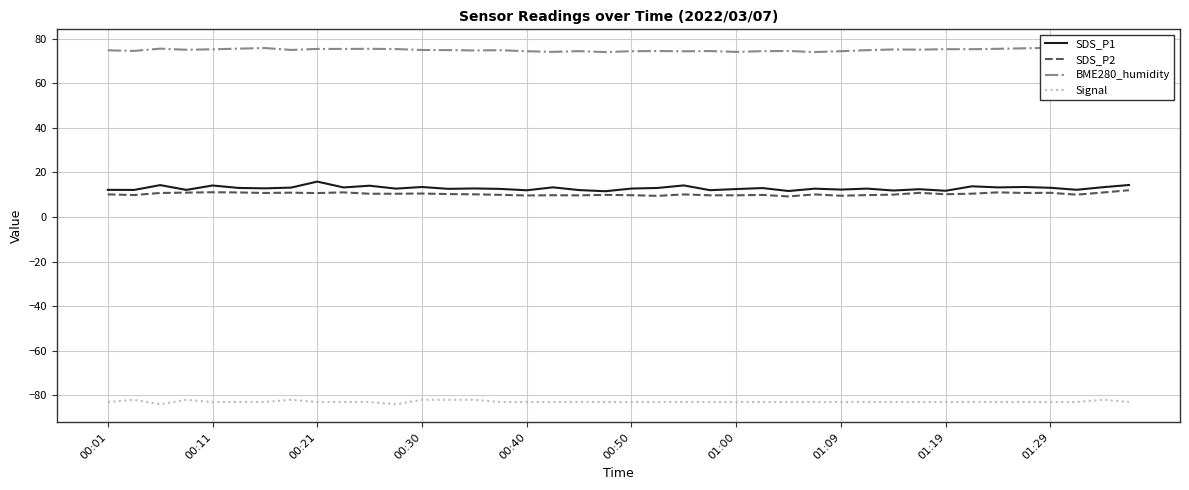

What is the value of the SDS_P1 point at the 34th from the left?

13.7